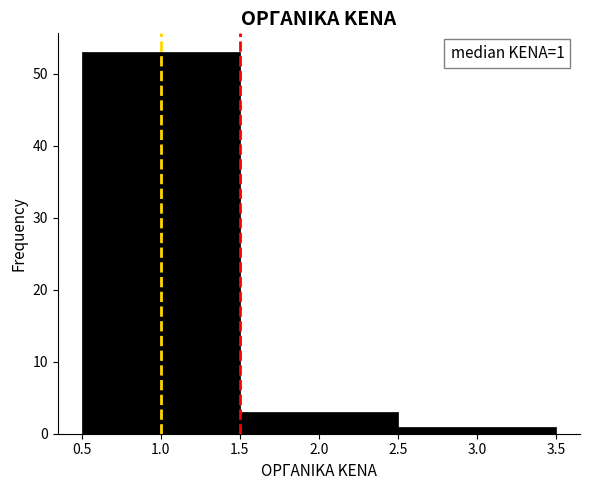

Which range on the x-axis has the tallest bar?

0.5 to 1.5